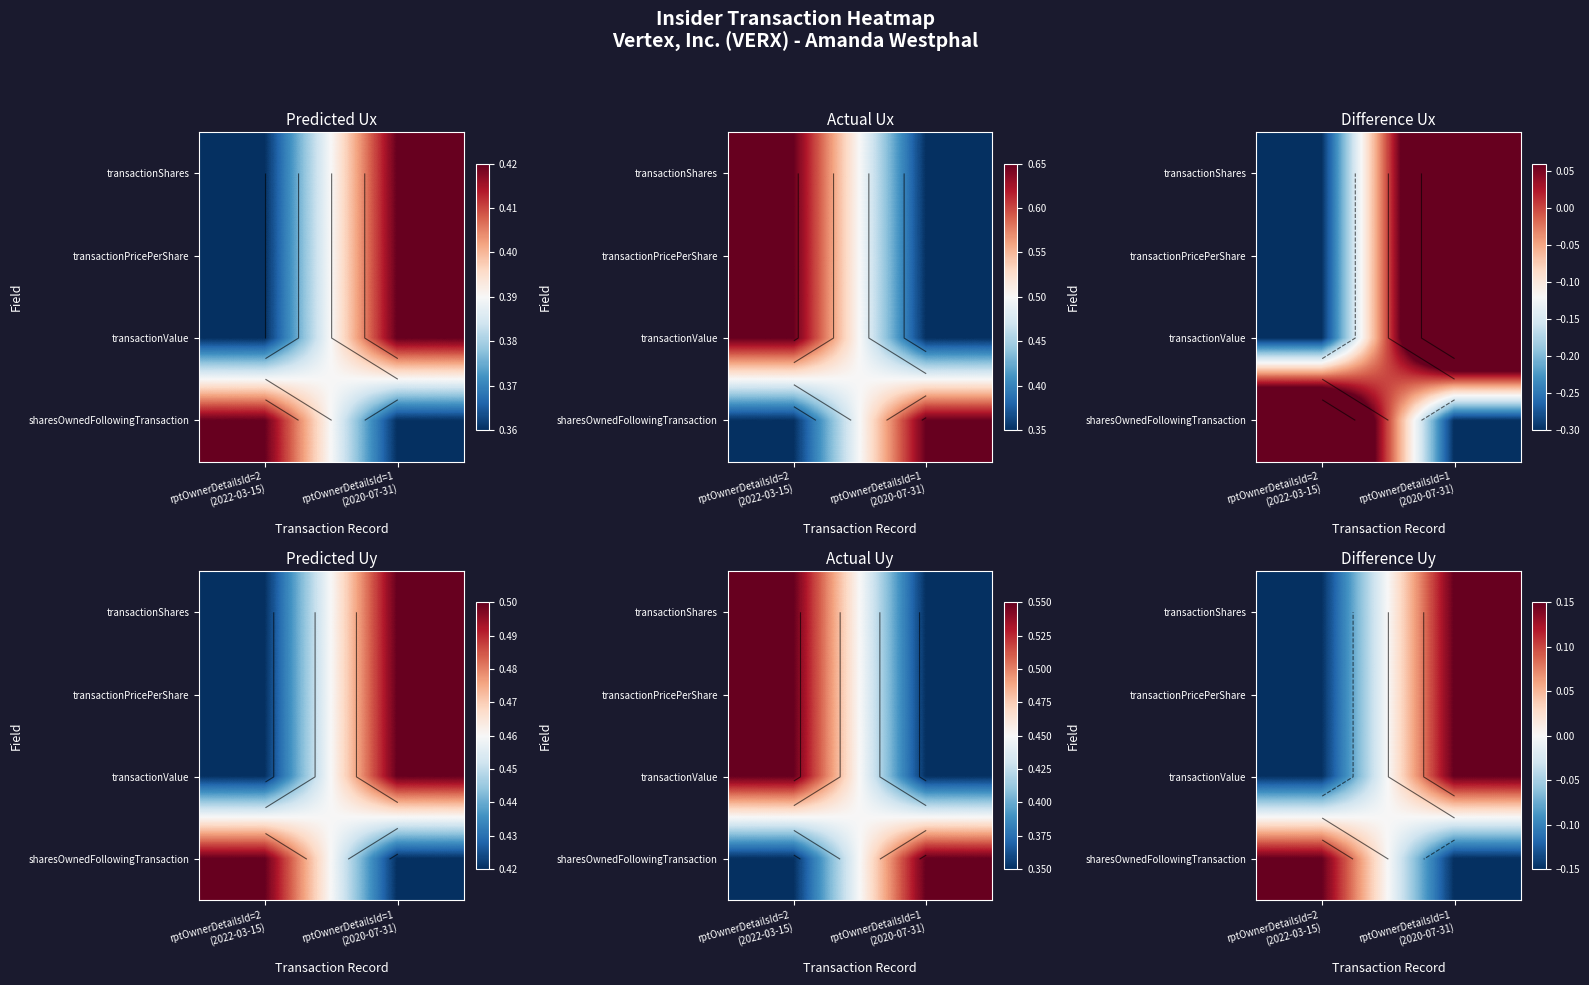

Is it true that transactionValue equals 0.1 at rptOwnerDetailsId=1 (2020-07-31)?

False